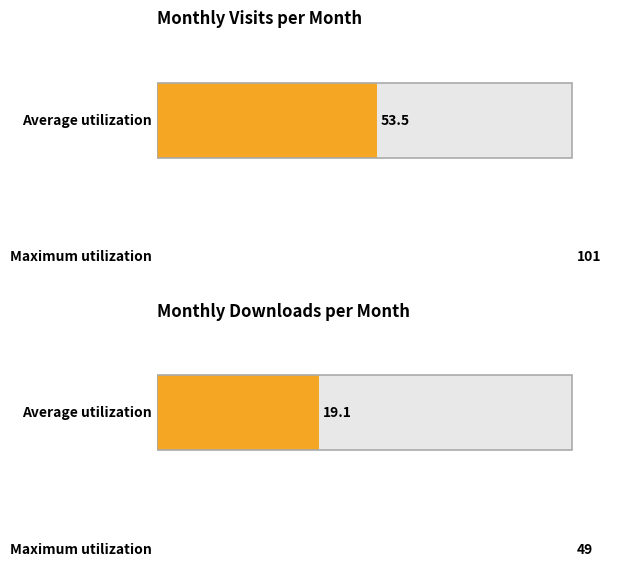

Is it true that monthly_visit equals 29 at 2024-01?

False